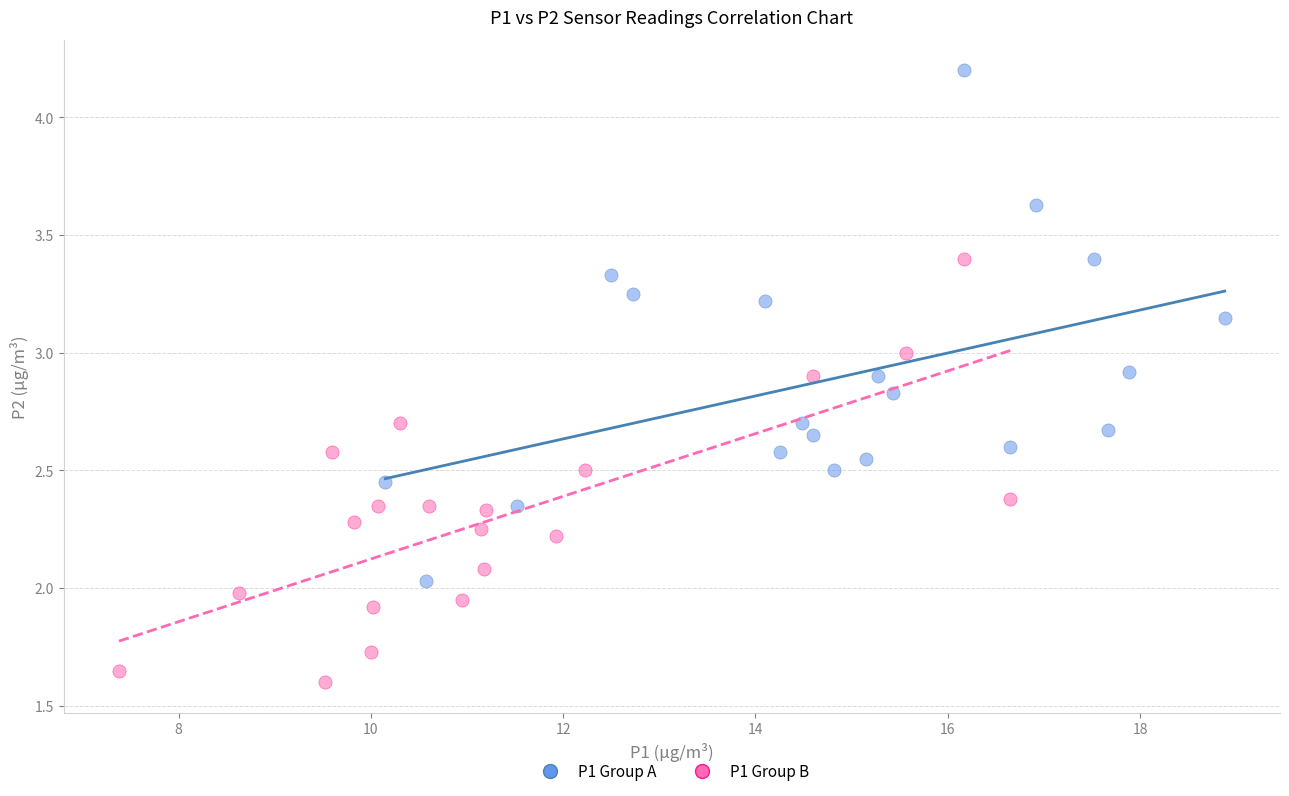

Which series has the widest spread of Y values?

P1 Group A